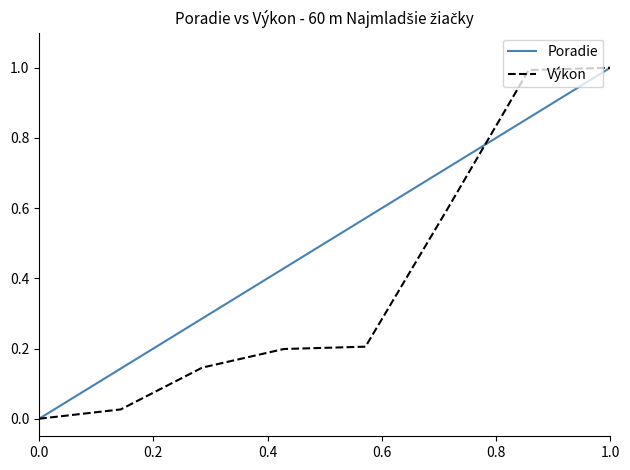

Count the number of categories in the chart.

8